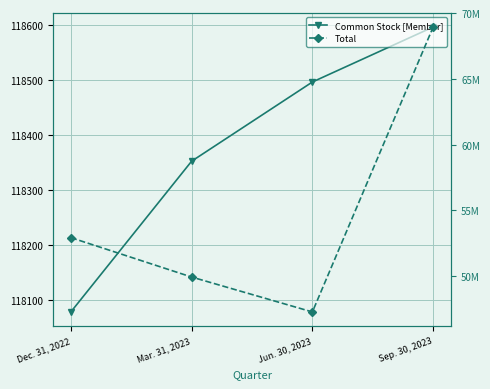

True or false: Common Stock [Member] has more than 2 interior local peaks.

False